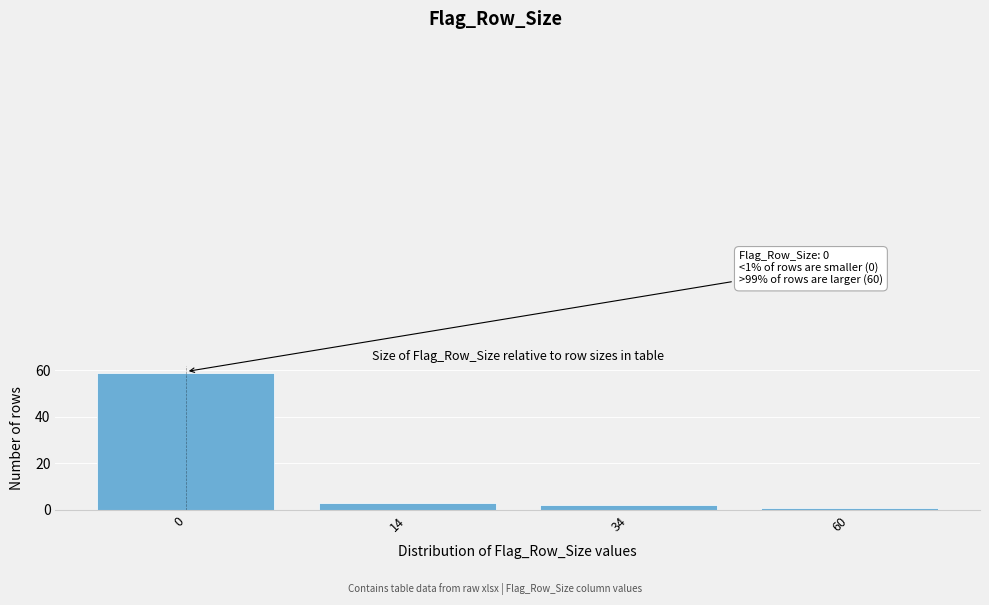

Reading left to right, what are all the values shown in this chart?

59	3	2	1